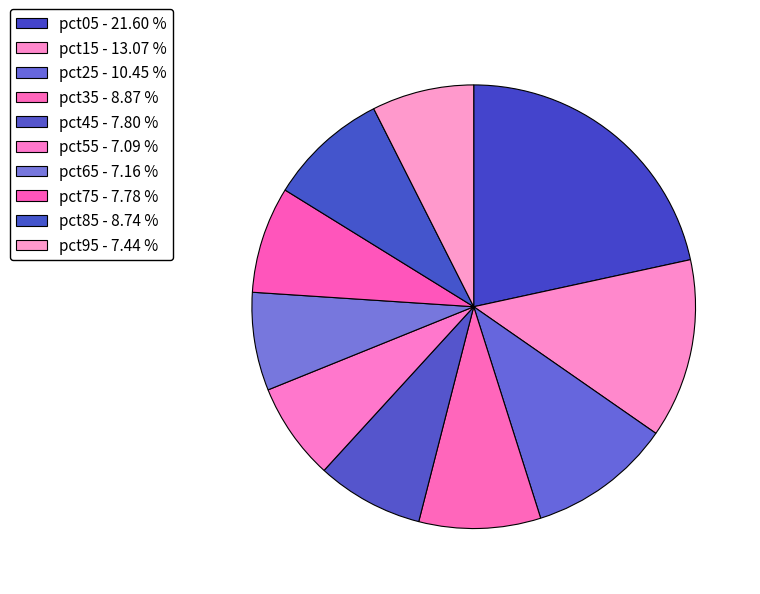

To the nearest percent, what percentage of the pie is pct05?

22%